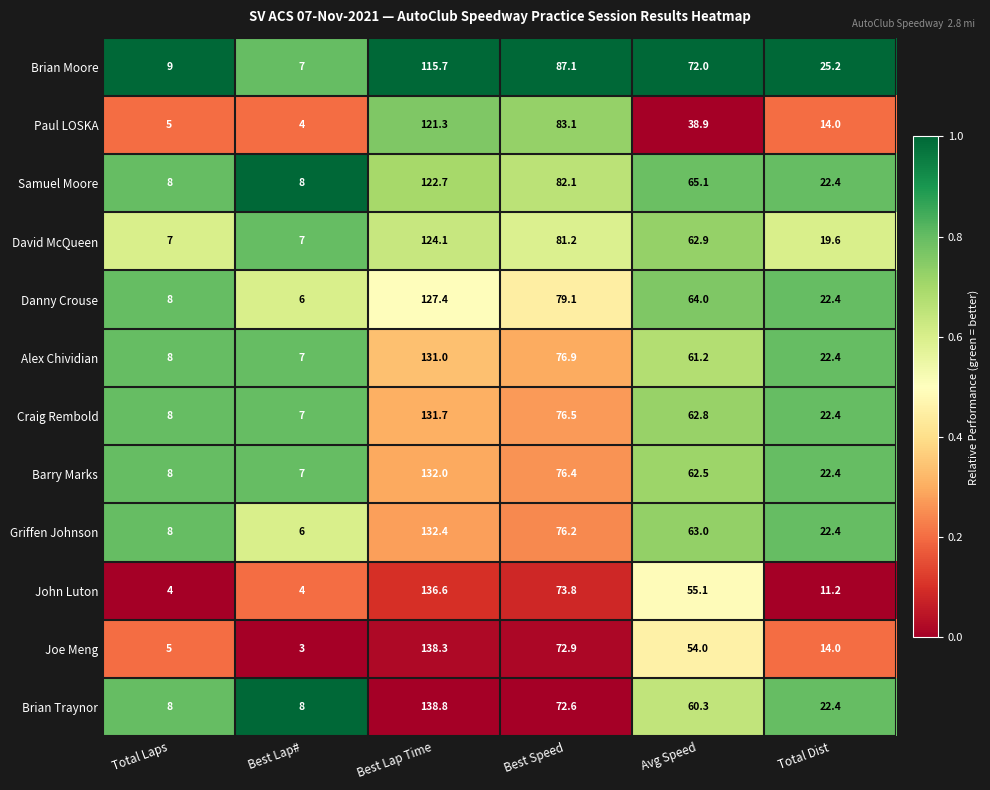

Rank the series at Best Lap Time from lowest to highest value.

Brian Moore, Paul LOSKA, Samuel Moore, David McQueen, Danny Crouse, Alex Chividian, Craig Rembold, Barry Marks, Griffen Johnson, John Luton, Joe Meng, Brian Traynor